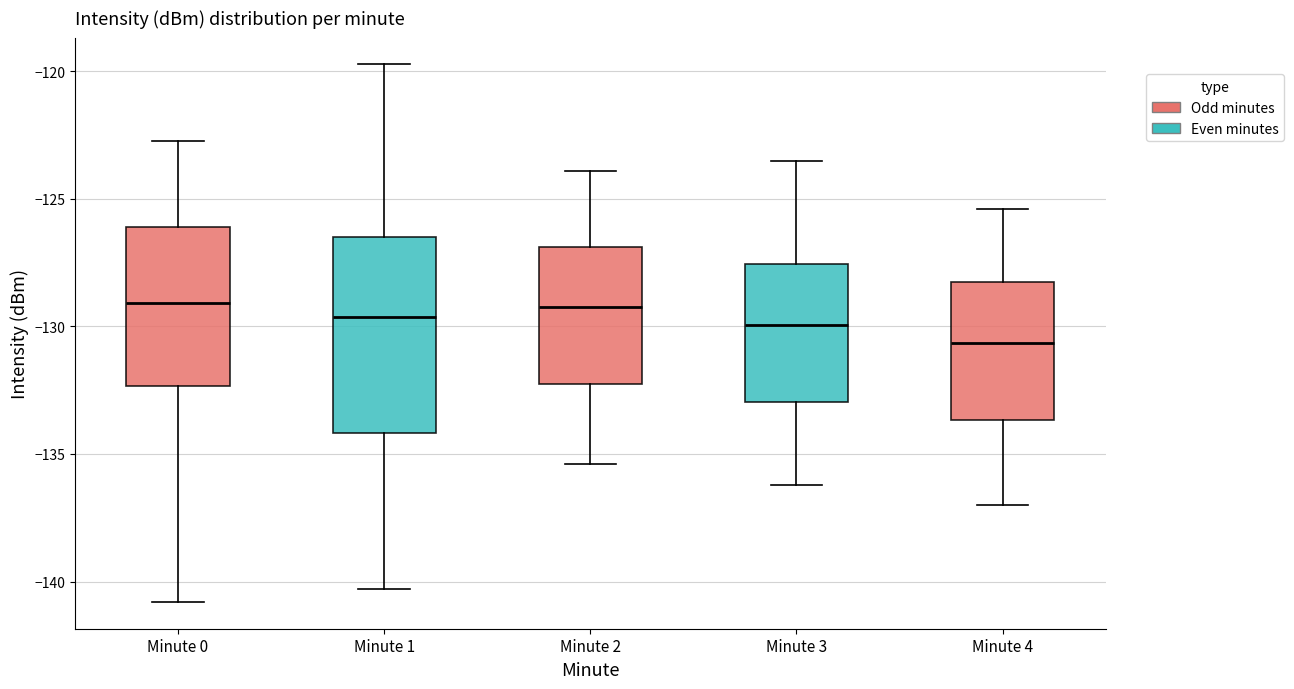

Where does the upper whisker of the box for Minute 1 end on the y-axis? The values are not printed on the chart, so give them approximately, as read against the axis.

-119.5